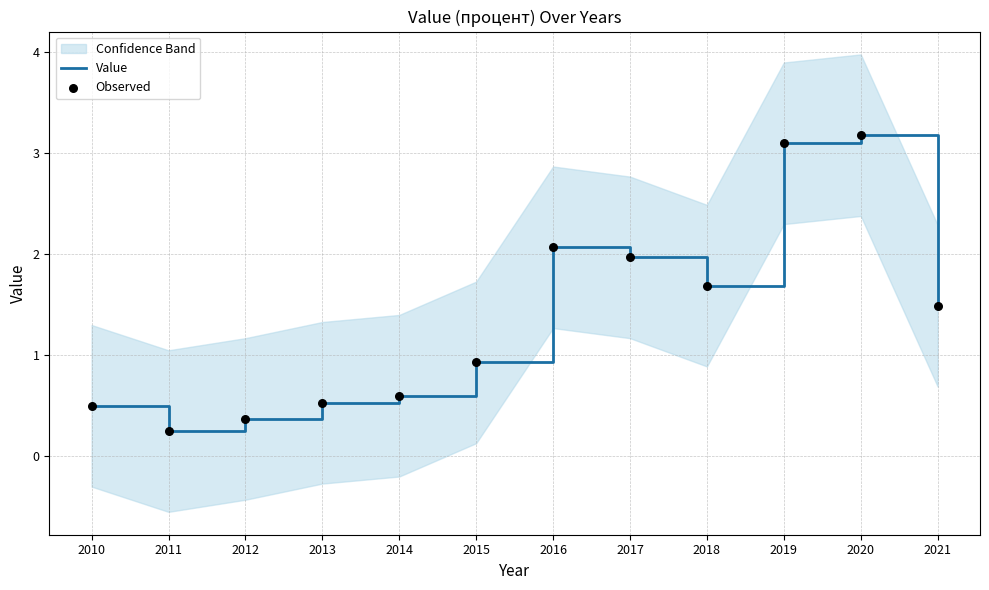

What is the total value across all series at 2010?

1.0